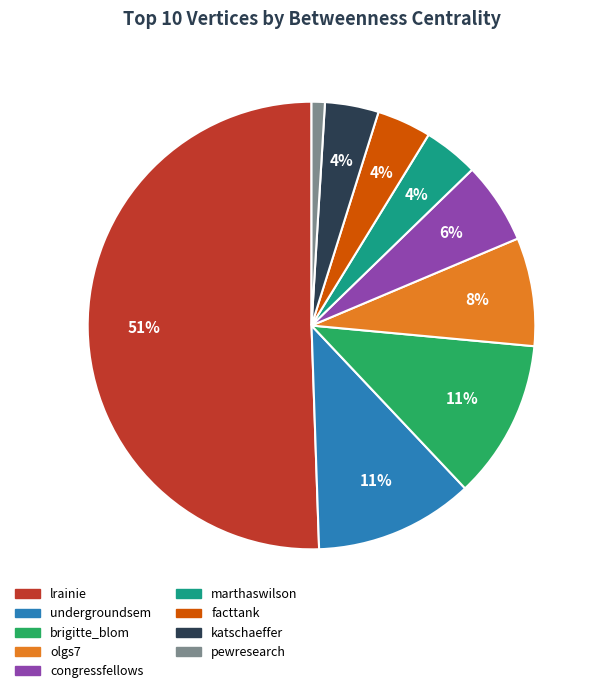

To the nearest percent, what is the average slice percentage?

11%